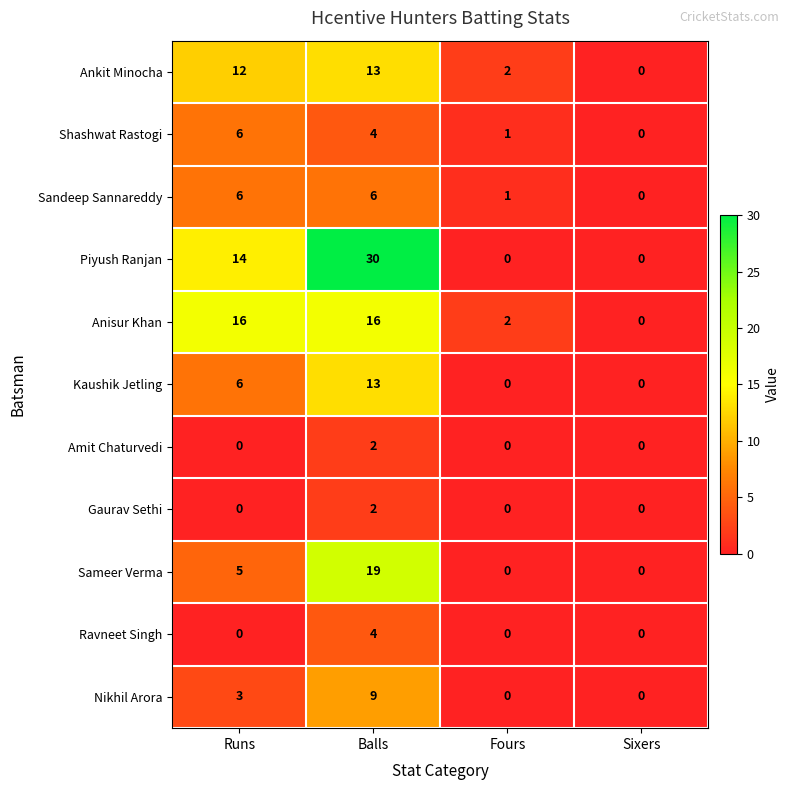

Which series has the largest total across all categories?

Piyush Ranjan